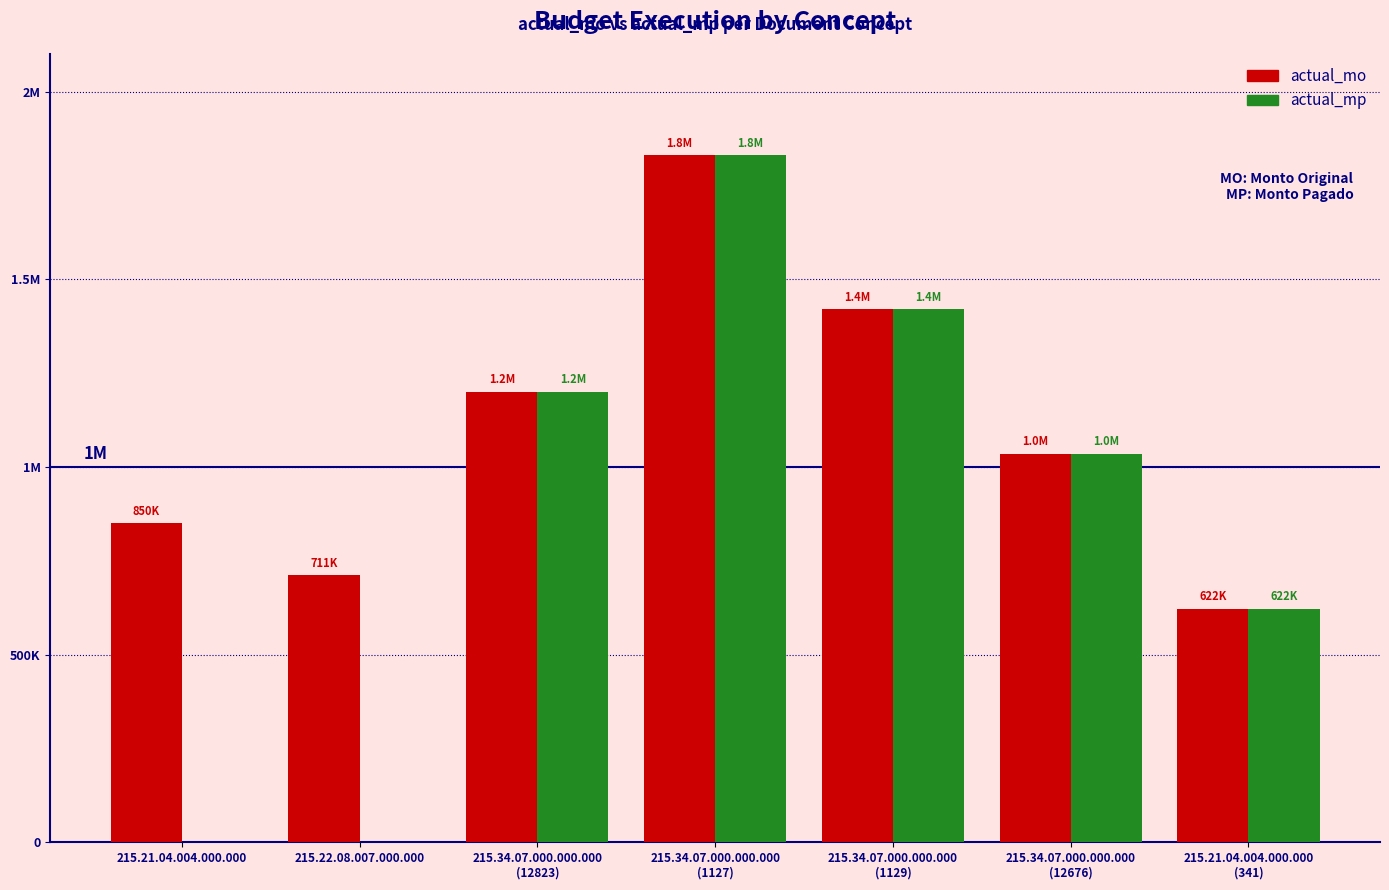

What are all the series names shown in the legend?

actual_mo, actual_mp